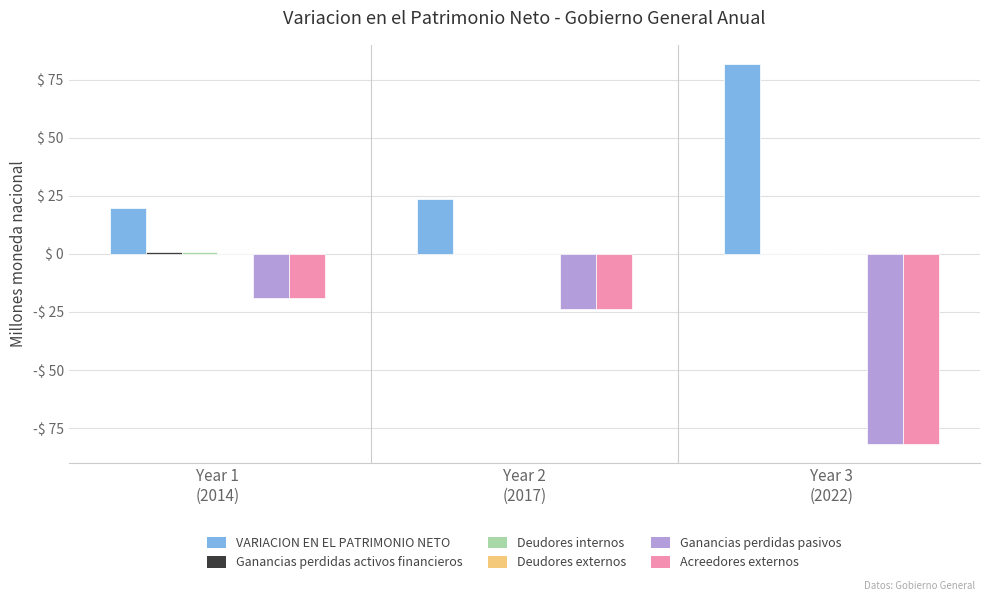

Which series has the widest spread of values?

Ganancias perdidas pasivos